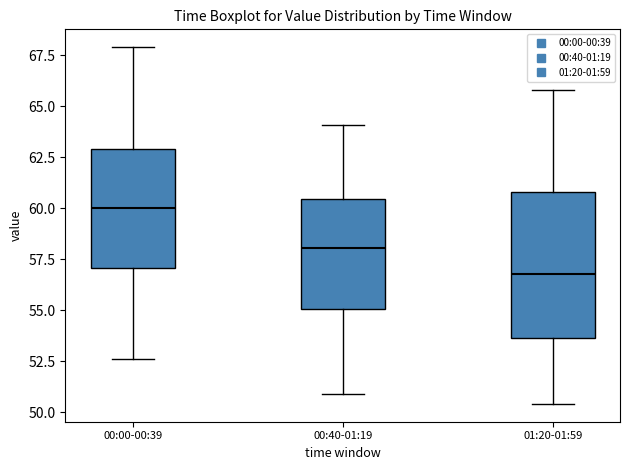

Which box is the tallest, from its lower edge to its upper edge?

01:20-01:59